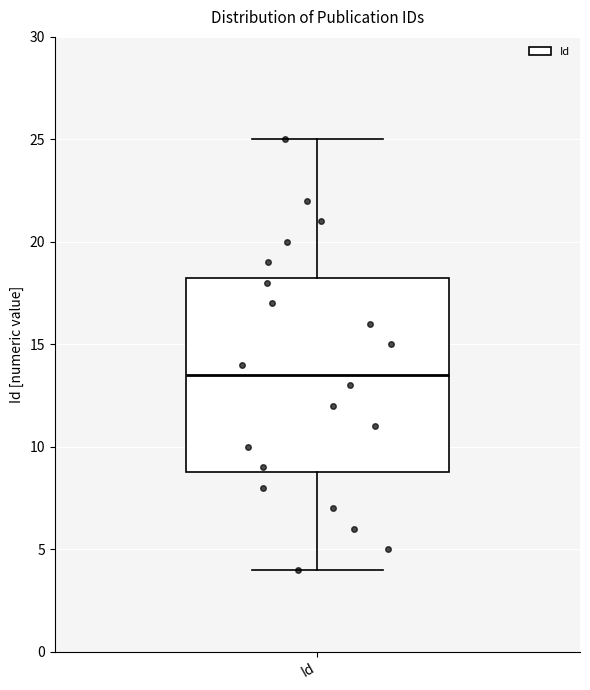

Read this box plot against the y-axis: the position of the median line, the range covered by the box, and the ends of both whiskers. The values are not printed on the chart, so give them approximately, as read against the axis.

median 13.5, box 9.0 to 18.5, whiskers 4.0 to 25.0